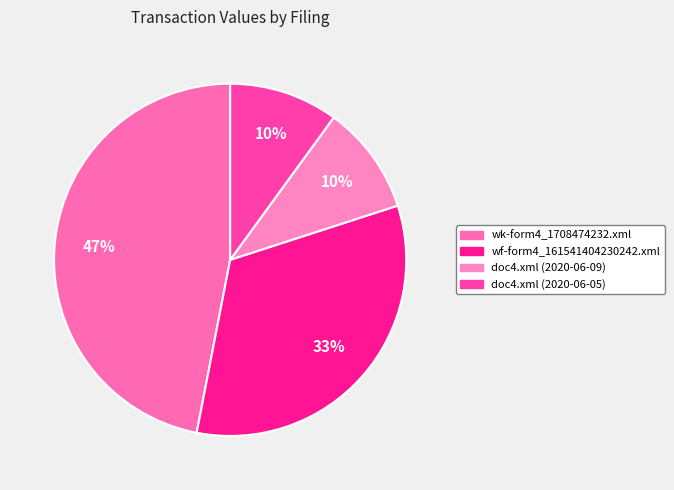

Is it true that doc4.xml (2020-06-09) is 18% of the pie?

False